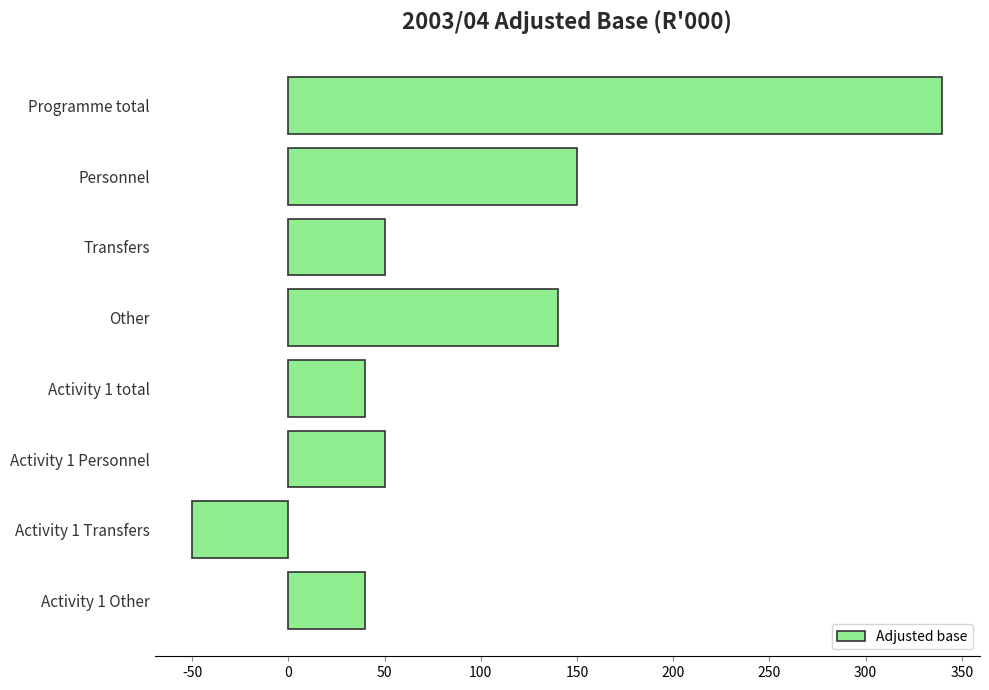

The chart shows a value of 221 at Personnel. True or false?

False